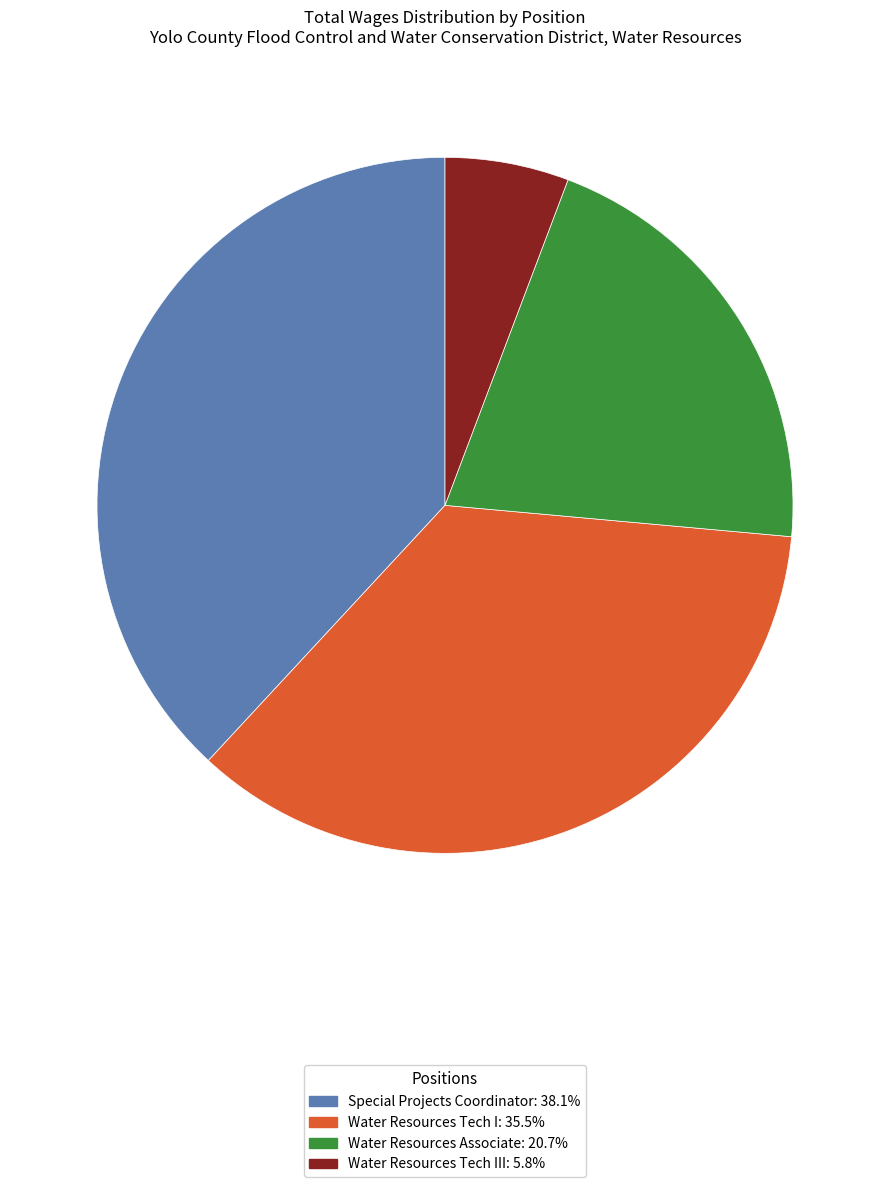

Is there any slice that represents more than half of the pie?

No